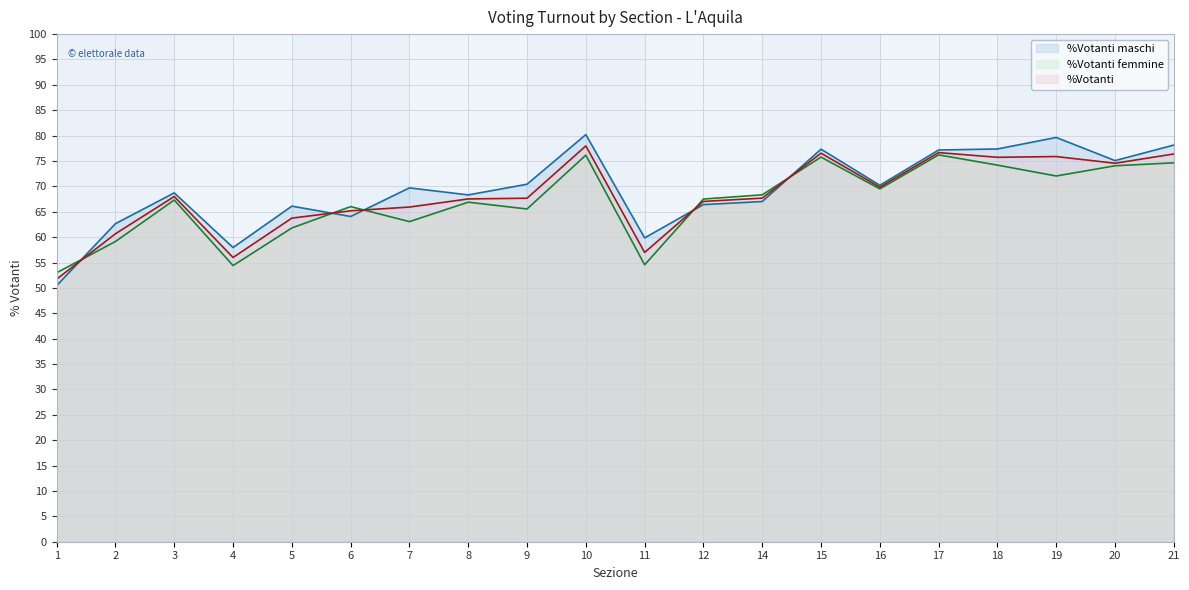

What is the minimum value for %Votanti maschi?

50.5